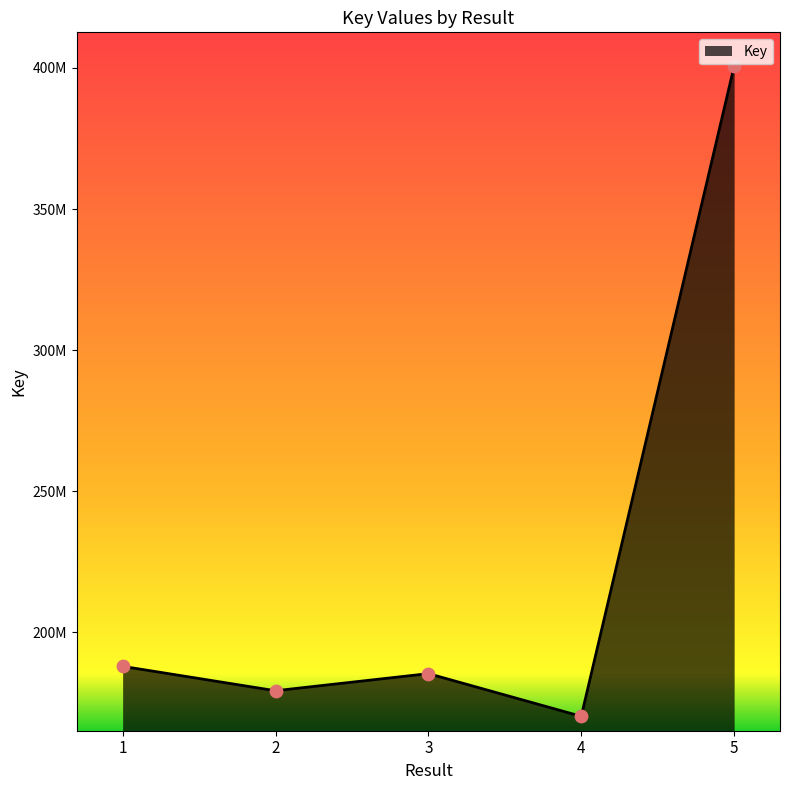

What is the change in value from 3 to 5?

+215365433